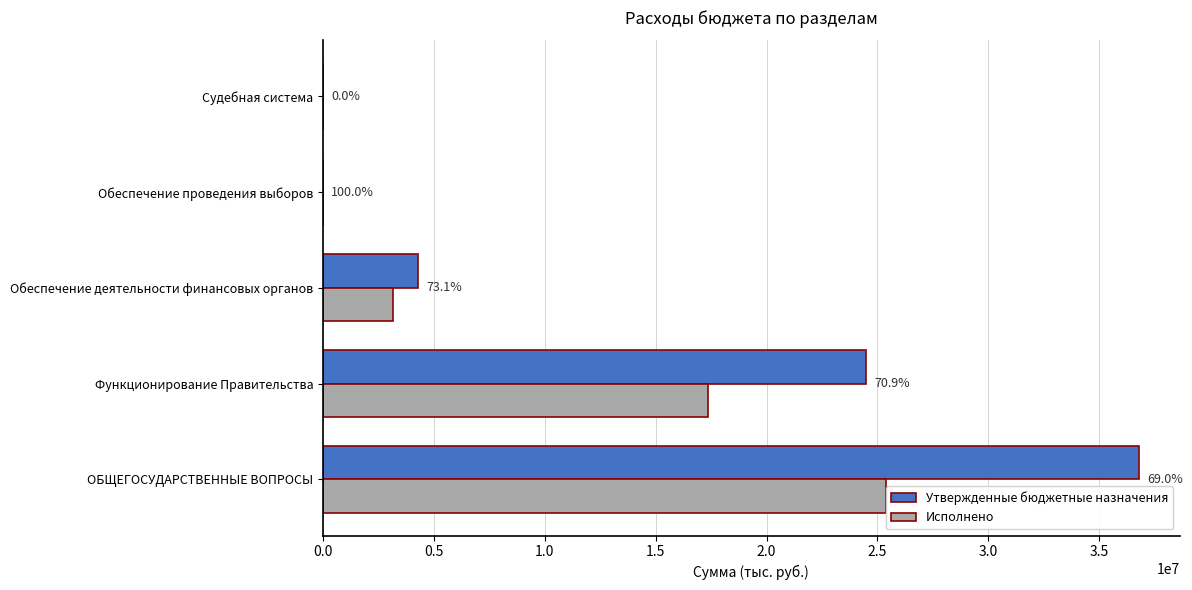

What are all the series names shown in the legend?

Утвержденные бюджетные назначения, Исполнено